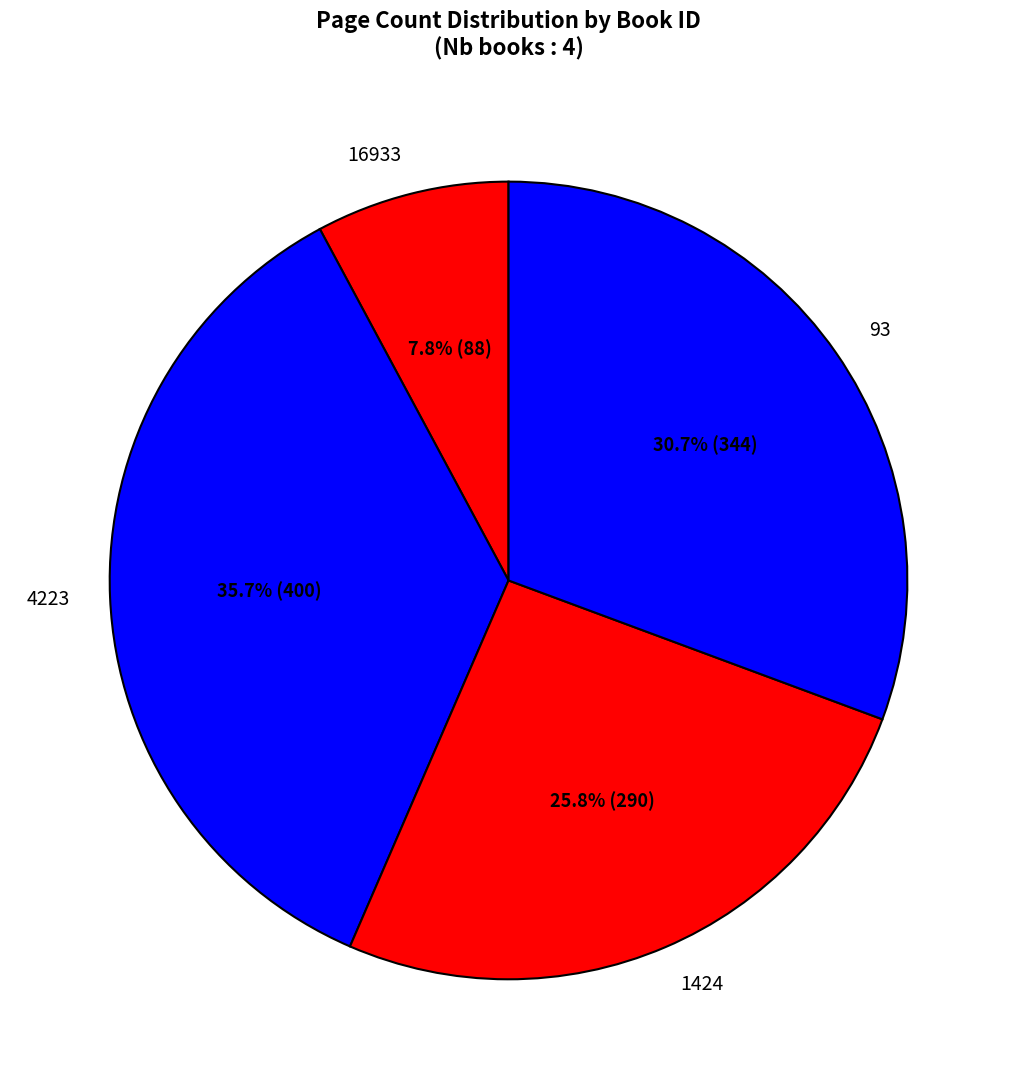

Rank the categories by value from highest to lowest.

4223, 93, 1424, 16933